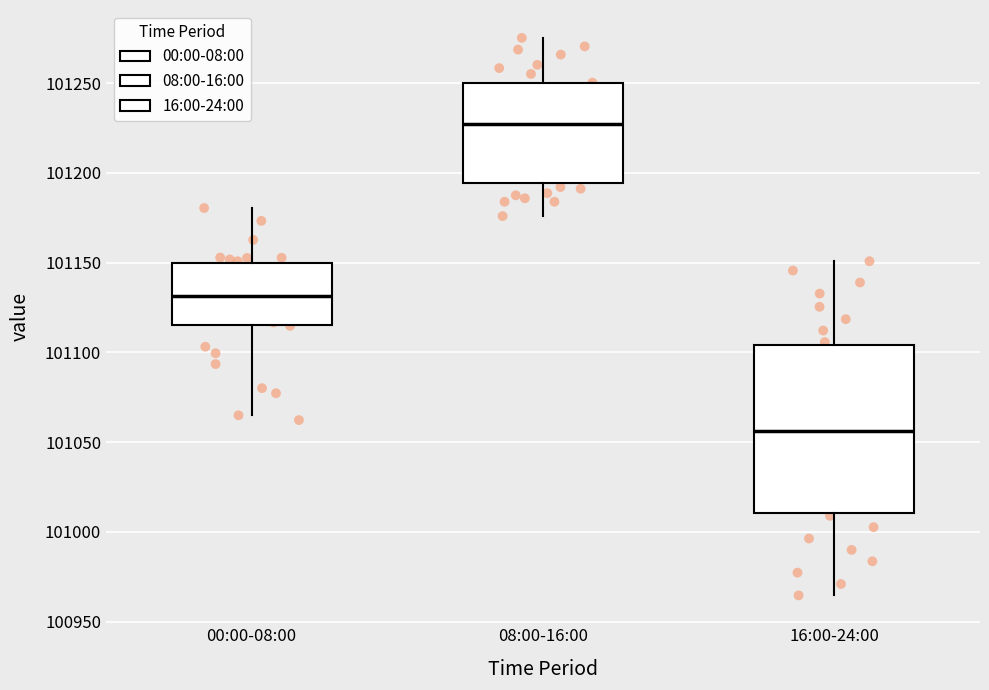

Comparing the boxes themselves (not the whiskers), which one is the tallest?

16:00-24:00